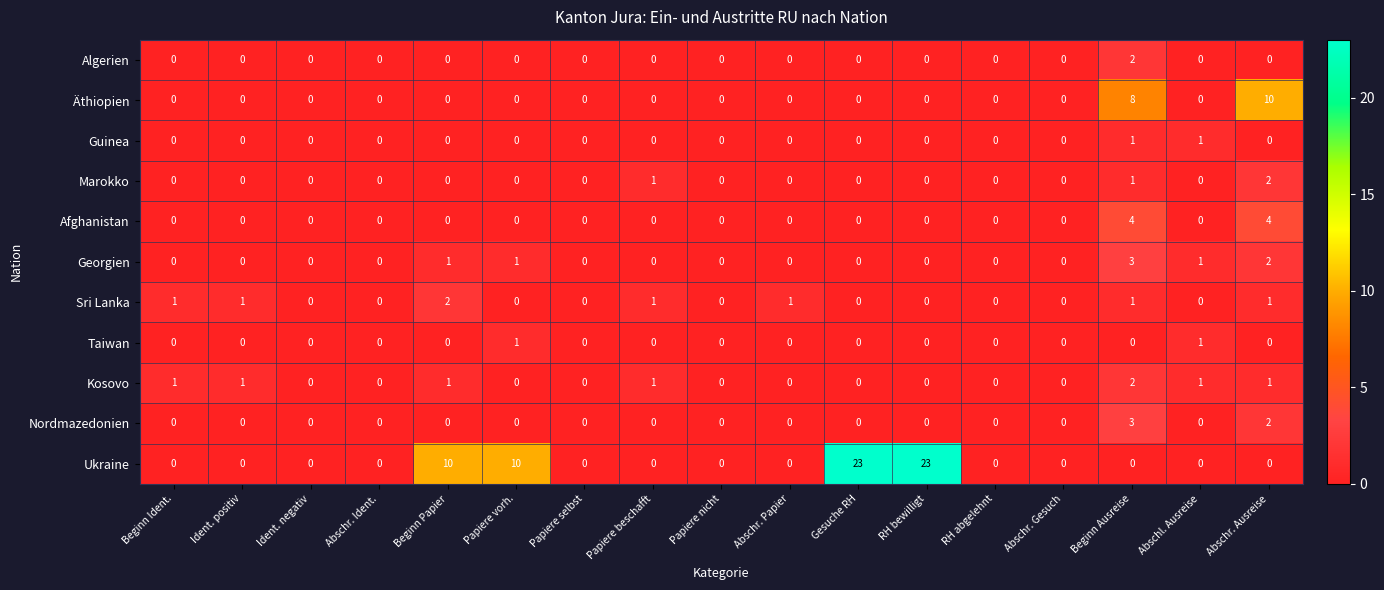

What is the sum of all Äthiopien values?

18